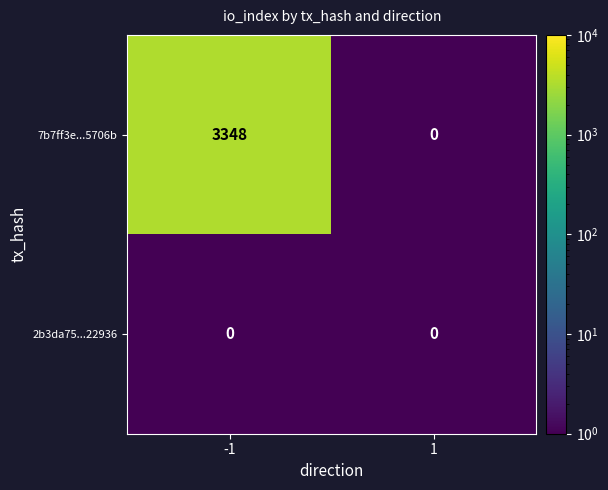

Reading left to right, extract all data points from this chart.

7b7ff3e...5706b: -1=3348	1=0
2b3da75...22936: -1=0	1=0